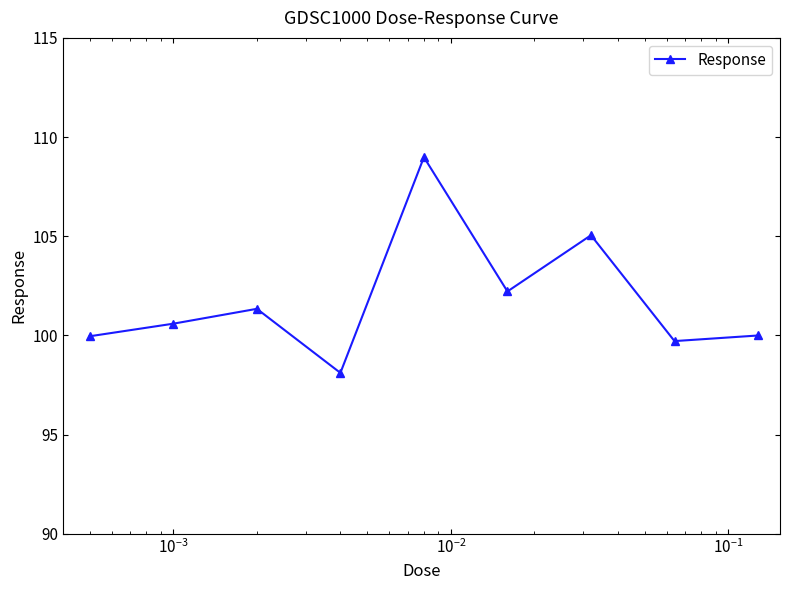

What is the difference between the maximum and minimum values?

10.9